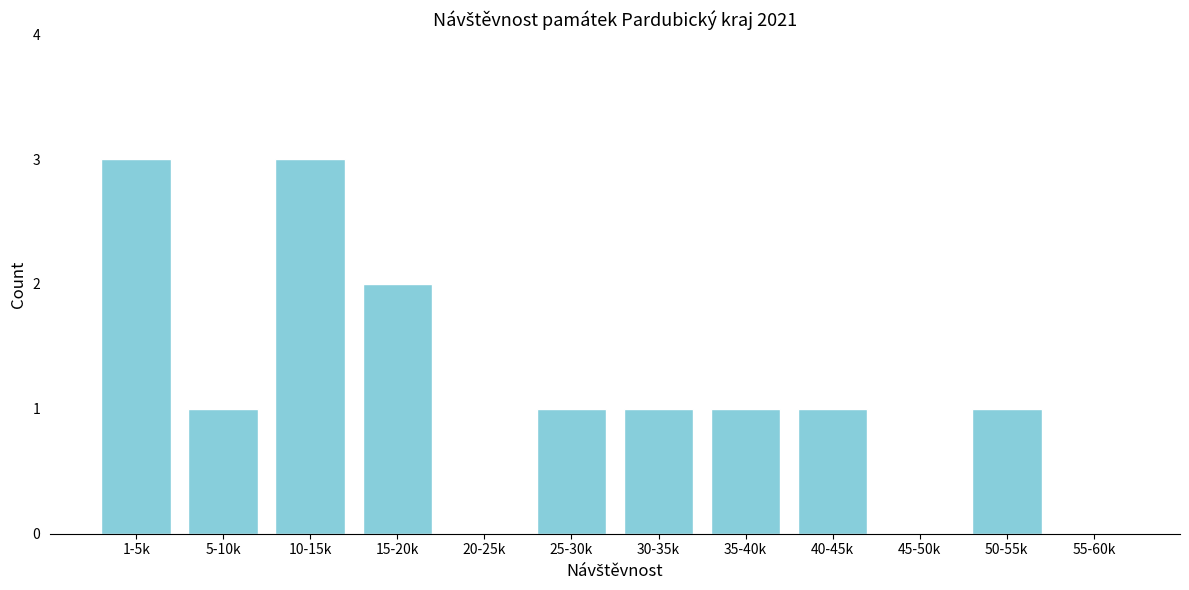

Reading left to right, what are all the values shown in this chart?

1-5k=3	5-10k=1	10-15k=3	15-20k=2	20-25k=0	25-30k=1	30-35k=1	35-40k=1	40-45k=1	45-50k=0	50-55k=1	55-60k=0